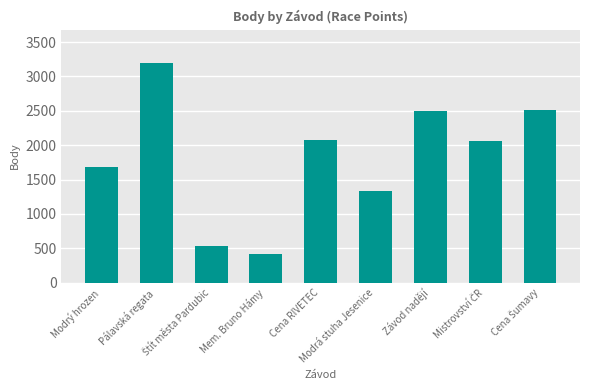

What is the difference between the second highest and second lowest values?

1984